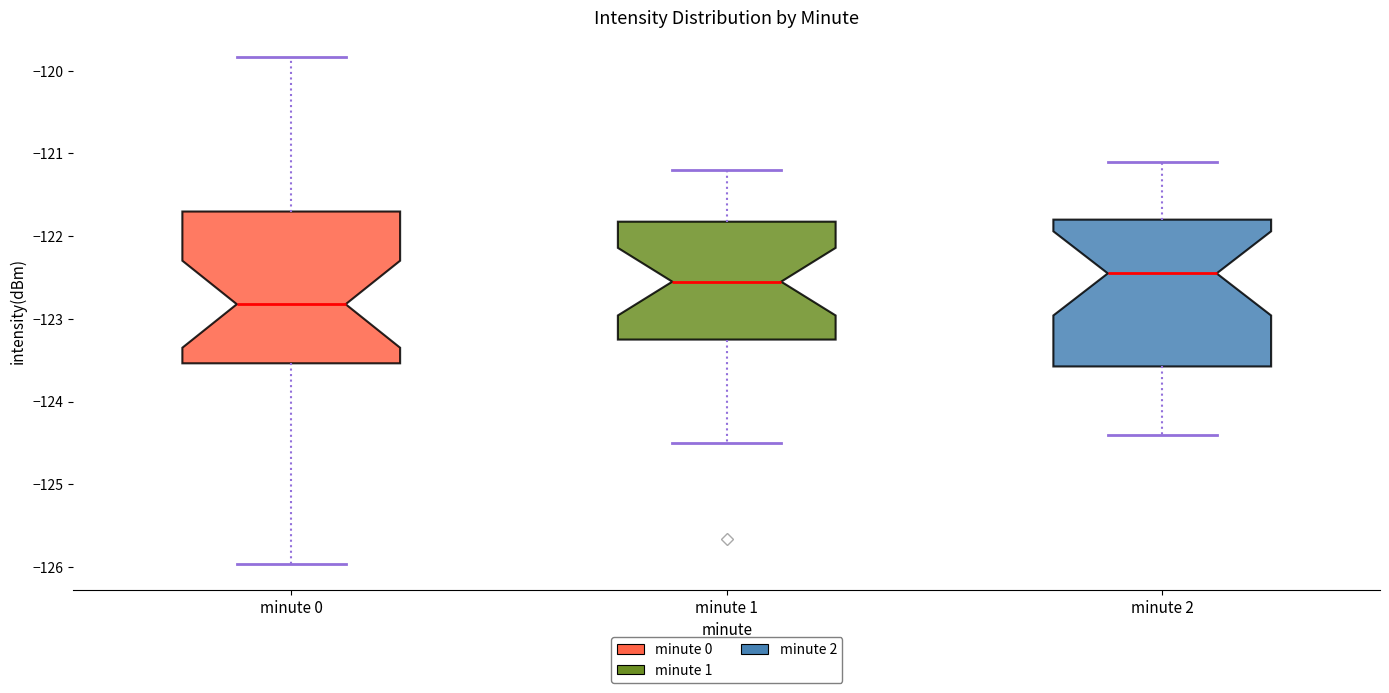

Where does the lower whisker of the box for minute 1 end on the y-axis? The values are not printed on the chart, so give them approximately, as read against the axis.

-124.5